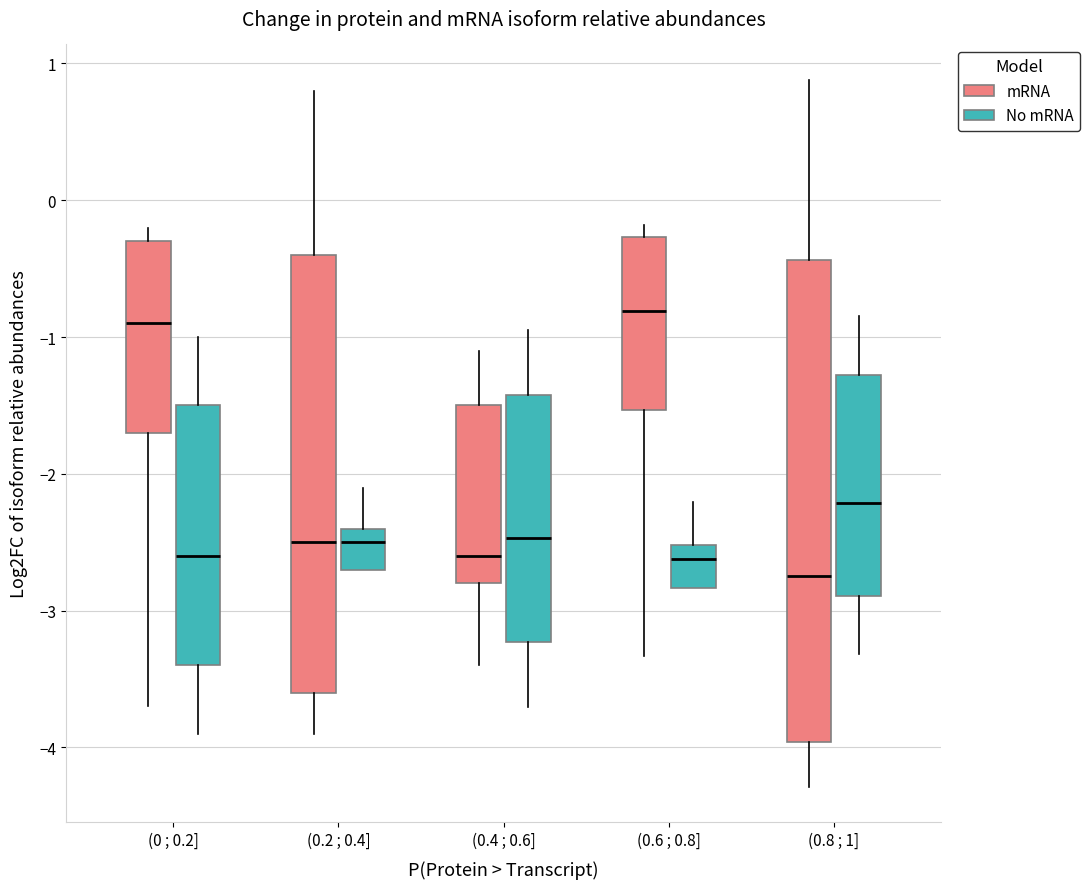

Reading left to right, transcribe this box plot: for each box, give where its median line is, the range the box spans, and where its two whiskers end, as read against the y-axis. The values are not printed on the chart, so give them approximately, as read against the axis.

(0 ; 0.2] (mRNA): median -0.9, box -1.7 to -0.3, whiskers -3.7 to -0.2
(0 ; 0.2] (No mRNA): median -2.6, box -3.4 to -1.5, whiskers -3.9 to -1.0
(0.2 ; 0.4] (mRNA): median -2.5, box -3.6 to -0.4, whiskers -3.9 to 0.8
(0.2 ; 0.4] (No mRNA): median -2.5, box -2.7 to -2.4, whiskers -2.7 to -2.1
(0.4 ; 0.6] (mRNA): median -2.6, box -2.8 to -1.5, whiskers -3.4 to -1.1
(0.4 ; 0.6] (No mRNA): median -2.5, box -3.2 to -1.4, whiskers -3.7 to -0.9
(0.6 ; 0.8] (mRNA): median -0.8, box -1.5 to -0.3, whiskers -3.3 to -0.2
(0.6 ; 0.8] (No mRNA): median -2.6, box -2.8 to -2.5, whiskers -2.8 to -2.2
(0.8 ; 1] (mRNA): median -2.7, box -4.0 to -0.4, whiskers -4.3 to 0.9
(0.8 ; 1] (No mRNA): median -2.2, box -2.9 to -1.3, whiskers -3.3 to -0.8